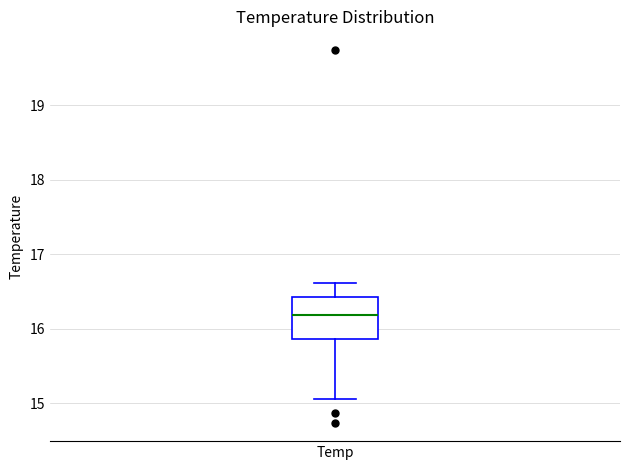

Where is the upper edge of the box for Temp on the y-axis? The values are not printed on the chart, so give them approximately, as read against the axis.

16.4